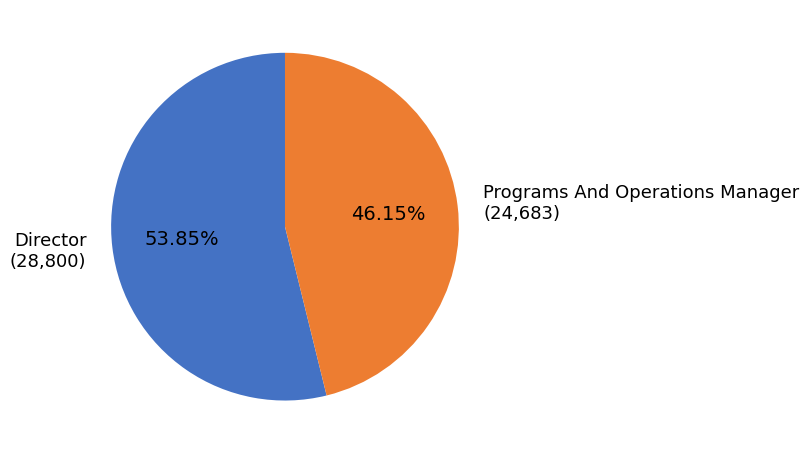

Does any single category account for the majority?

Yes